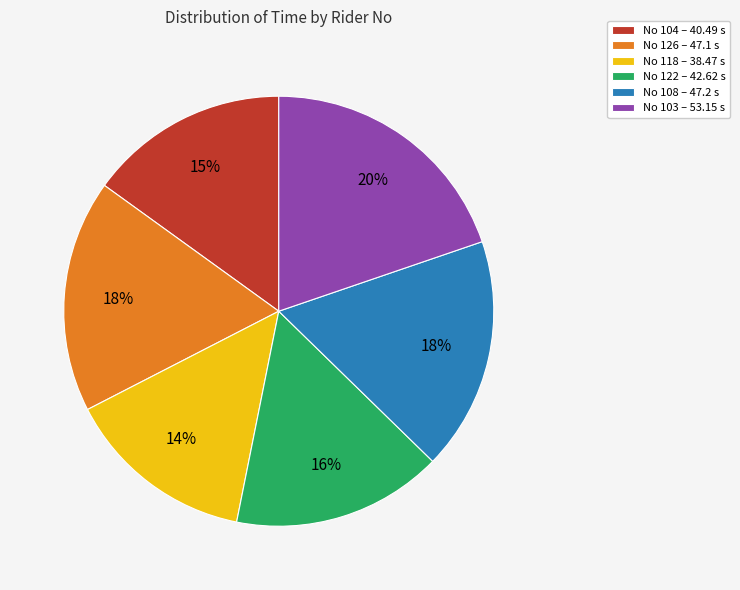

Which slice is the largest?

No 103 – 53.15 s